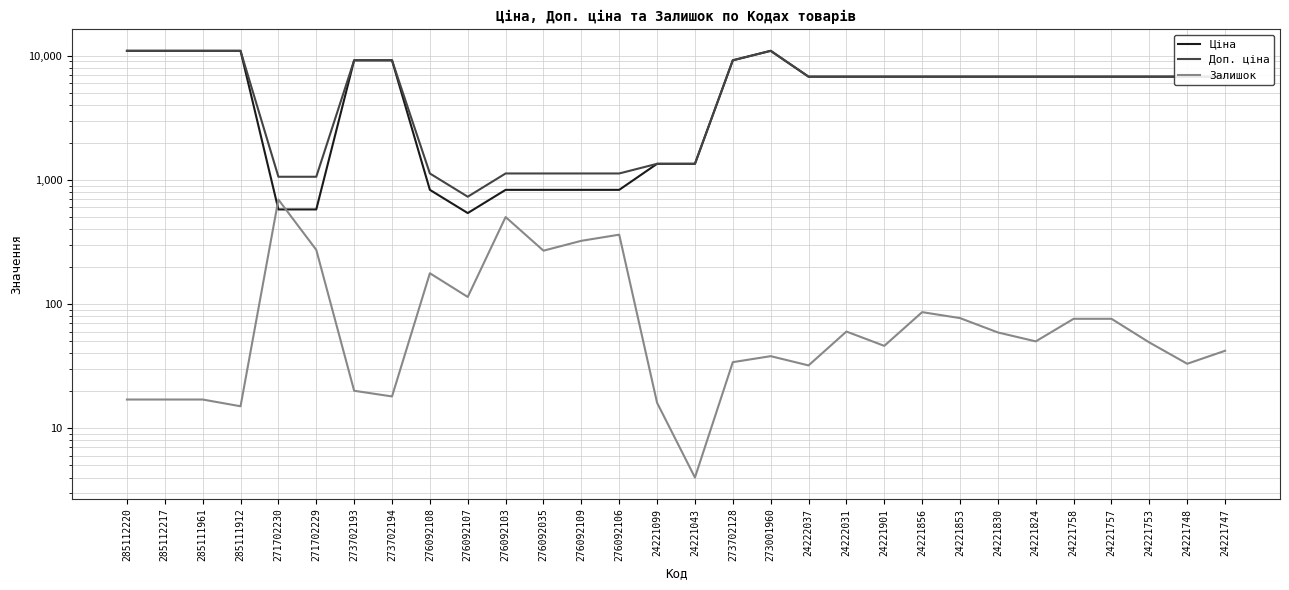

Which series has the largest total across all categories?

Доп. ціна